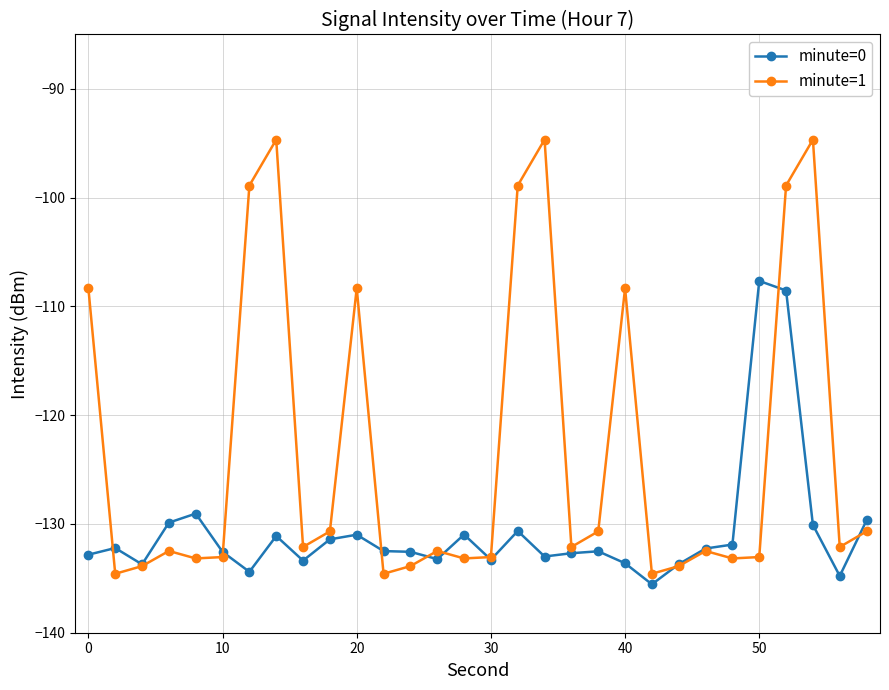

Which series has the largest range (max minus min)?

minute=1